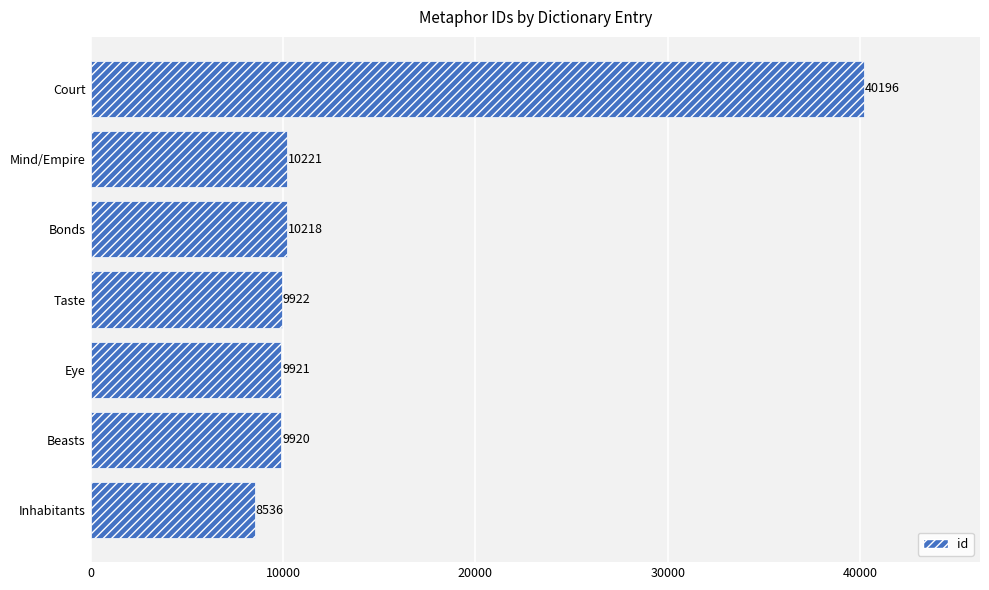

At which label is the value closest to 24366?

Mind/Empire